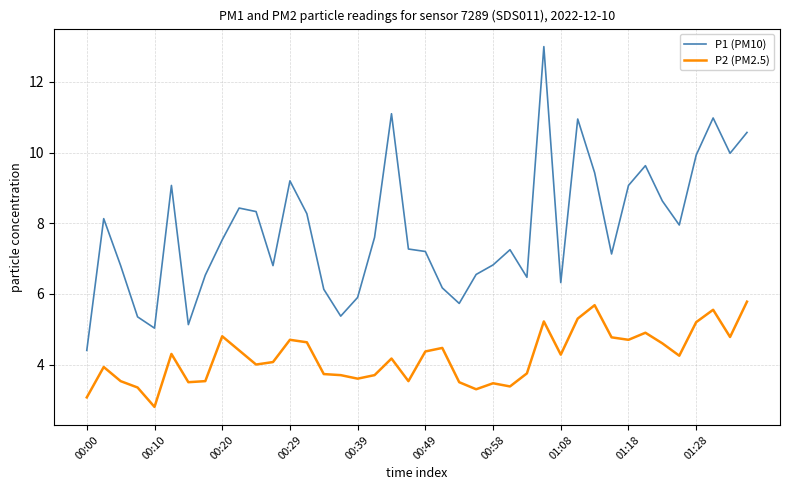

In P1 (PM10), how many points are lower than both neighbors (excluding endpoints)?

10